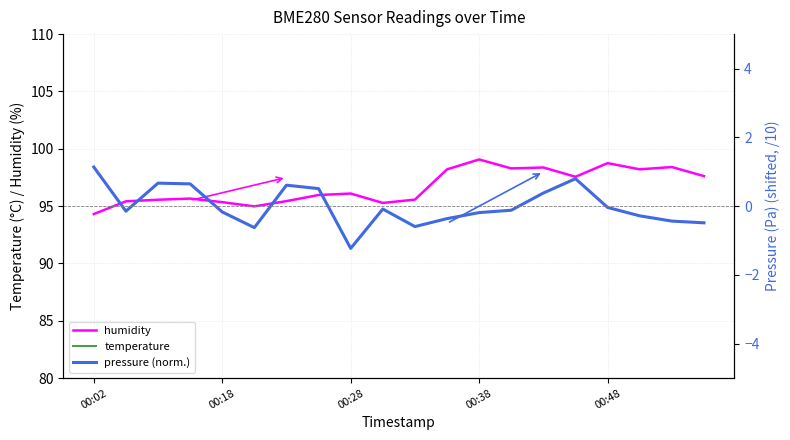

What is the difference between the maximum and minimum values in the pressure (norm.) series?

2.4